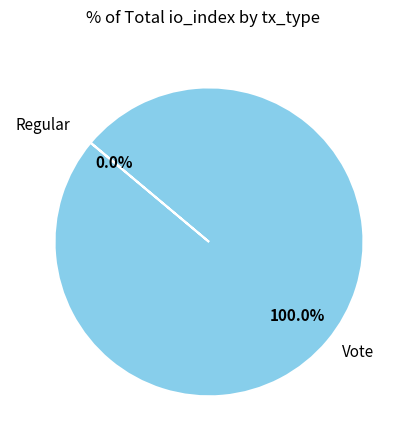

What is the majority slice?

Vote